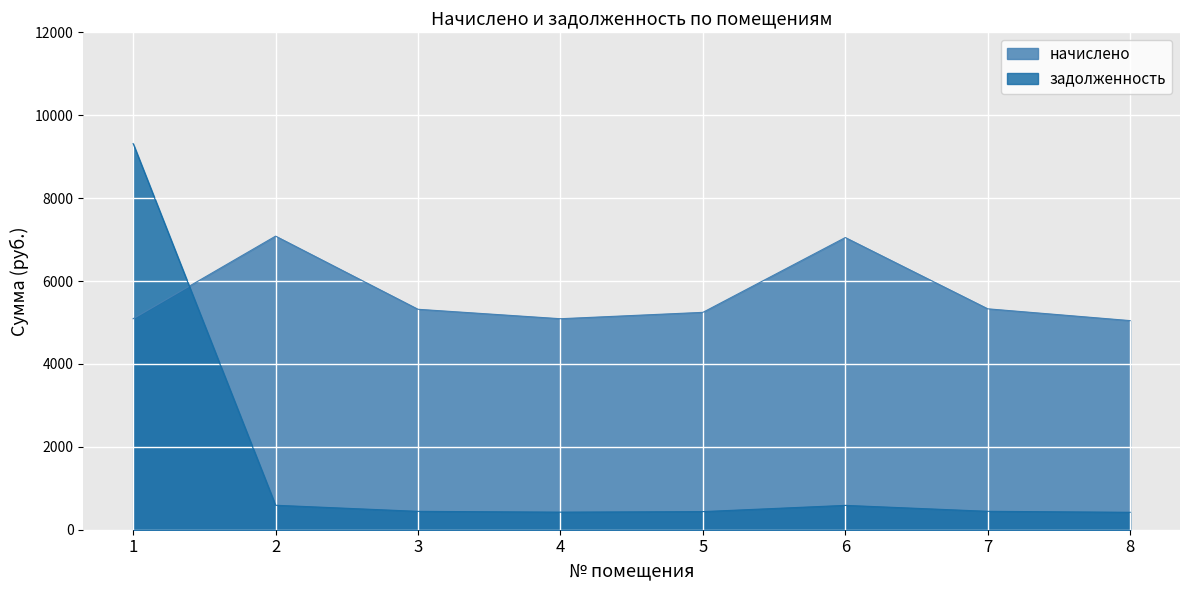

Reading left to right, transcribe all the data shown in this chart.

начислено: 5090.4	7083.4	5318.2	5090.4	5244.1	7049.2	5329.6	5044.9
задолженность: 9316.3	590.3	443.2	424.2	437.0	587.4	444.1	420.4